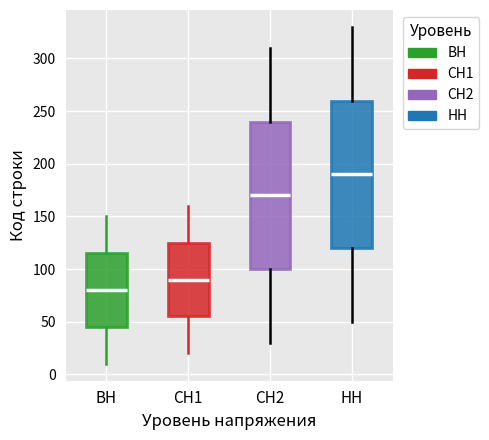

Which box has the lowest median line?

ВН